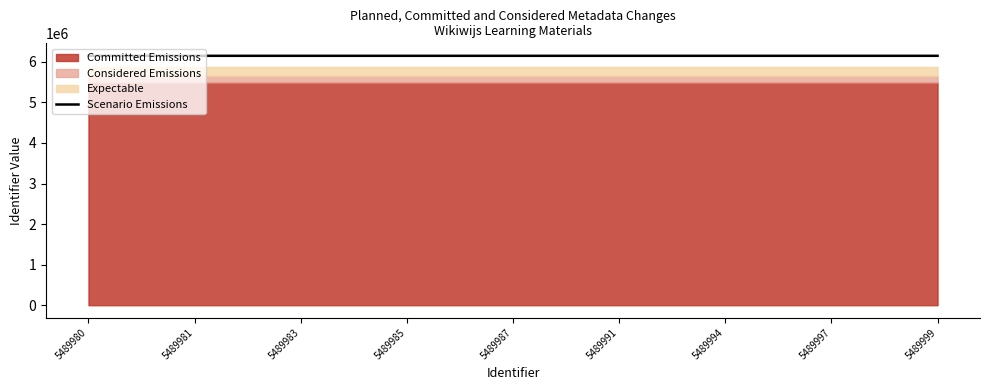

What is the ratio of the value at 5489994 to the value at 5489999?

1.0